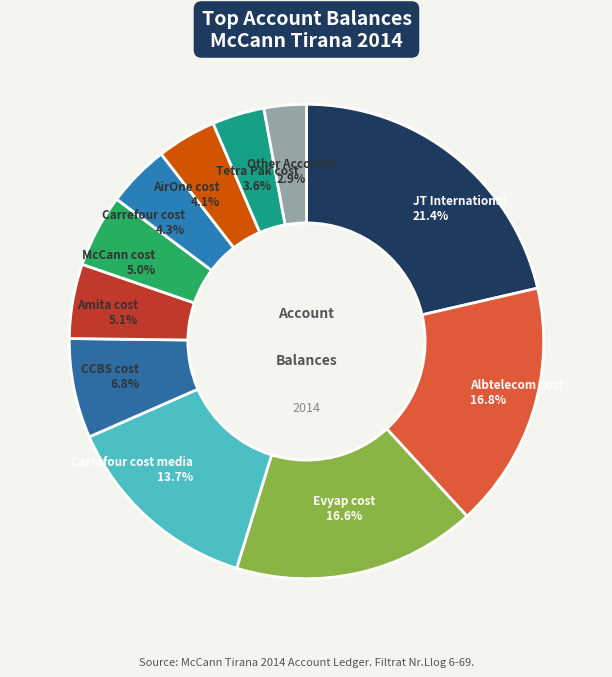

What is the ratio of the value at Albtelecom cost to the value at Carrefour cost media?

1.2